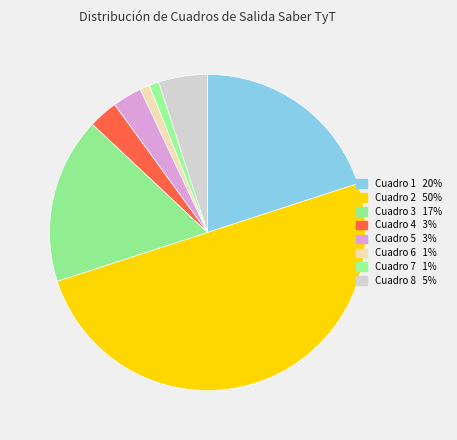

How many segments does this pie chart have?

8